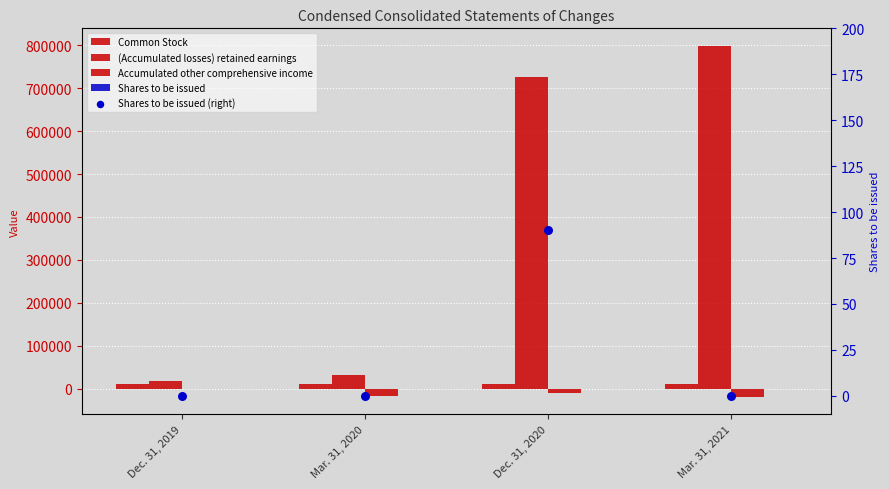

Which series has the largest Y range (max minus min)?

(Accumulated losses) retained earnings